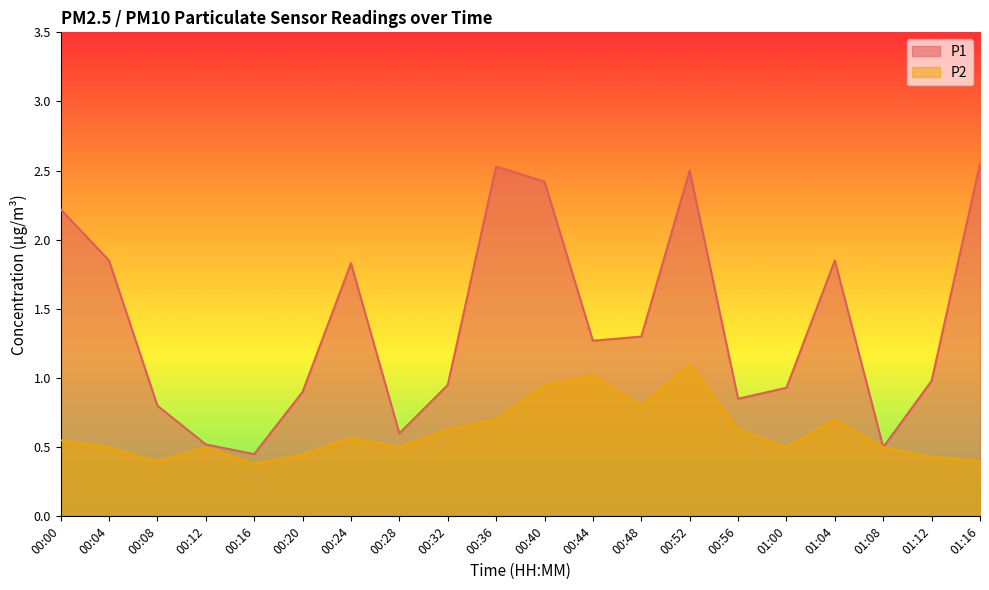

Is the value of P1 at 00:52 greater than the value of P2 at 00:00?

Yes